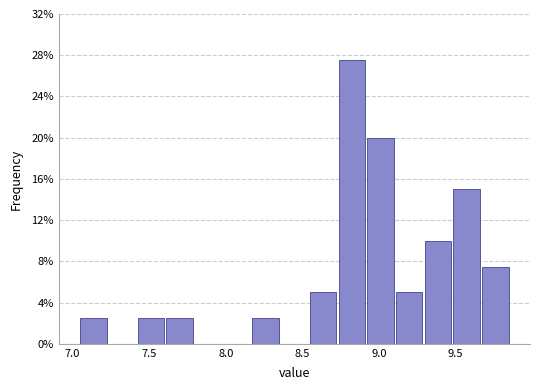

Around what value on the x-axis is the tallest bar? Give the approximate position of its centre, as read against the axis.

8.80